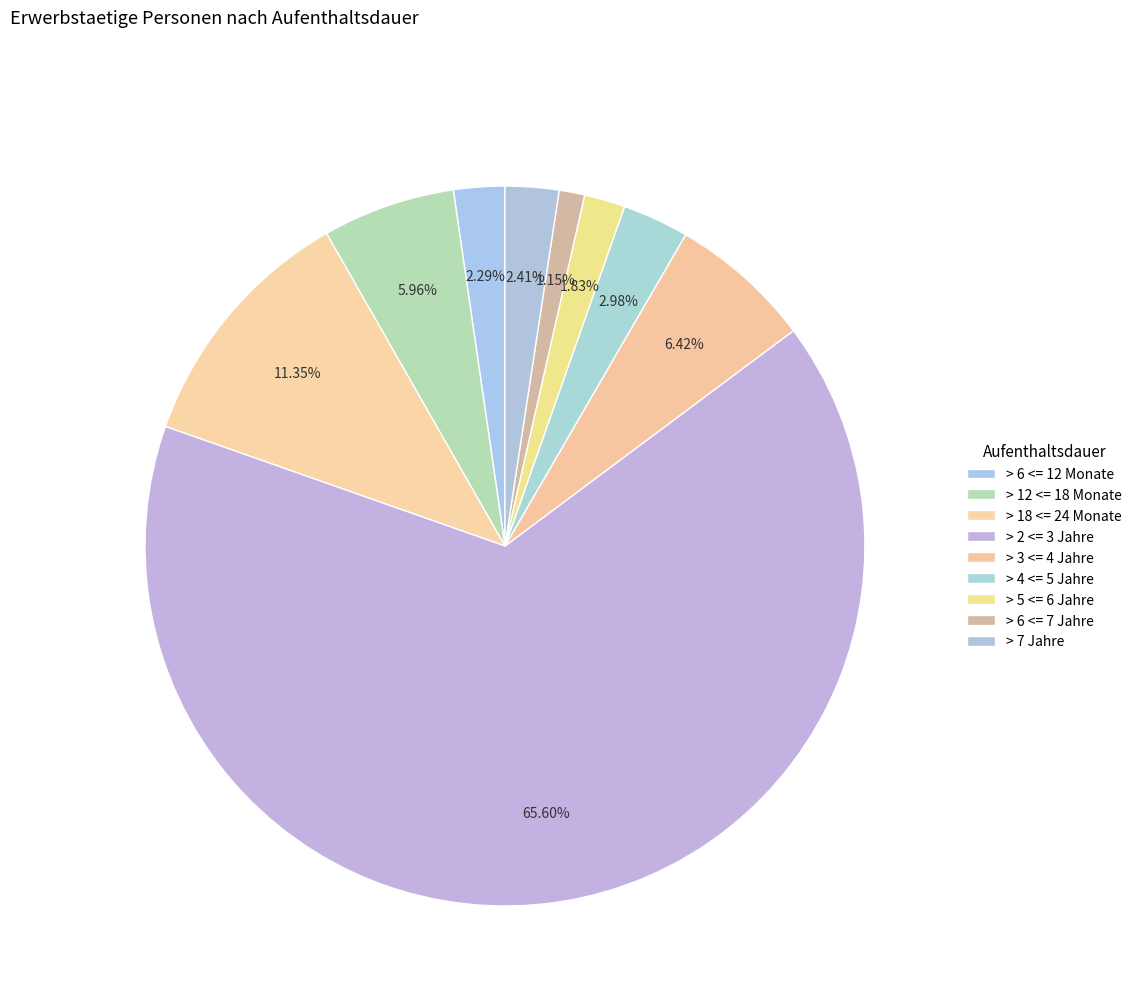

Which category has the biggest portion of the pie?

> 2 <= 3 Jahre